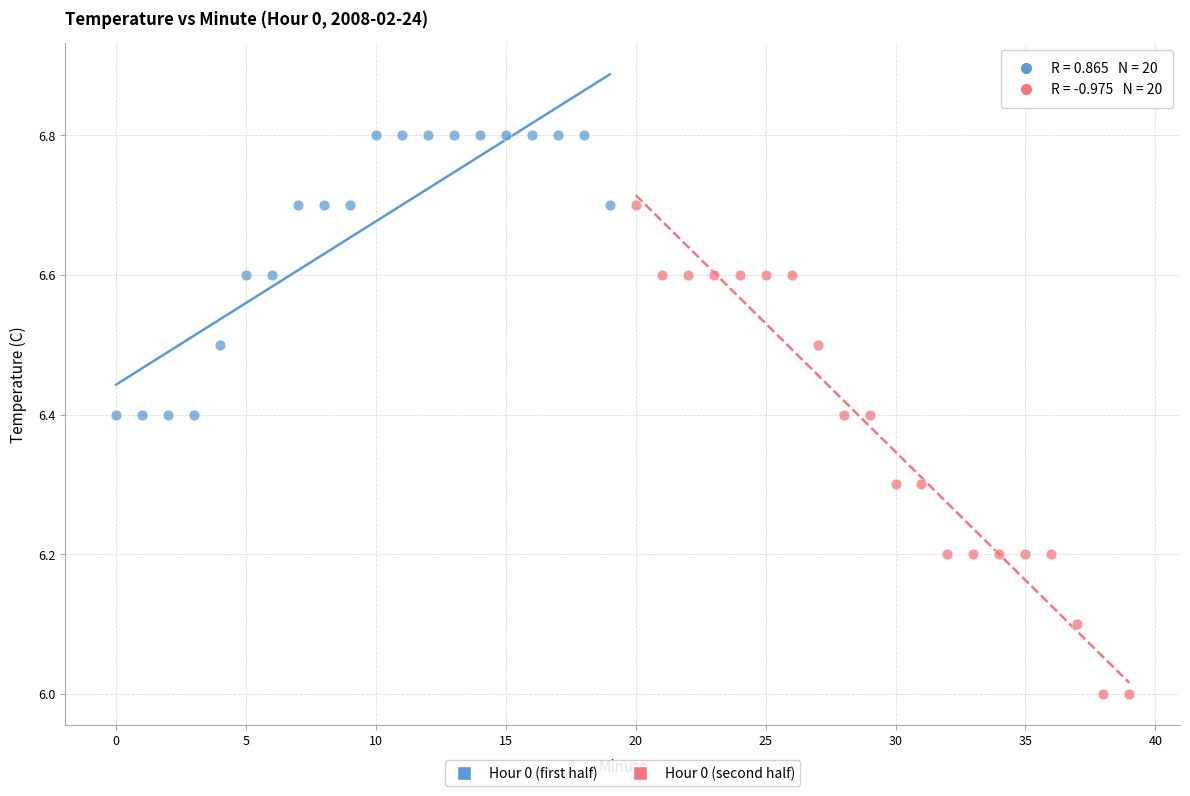

Which series contains the highest Y value?

Hour 0 (first half)